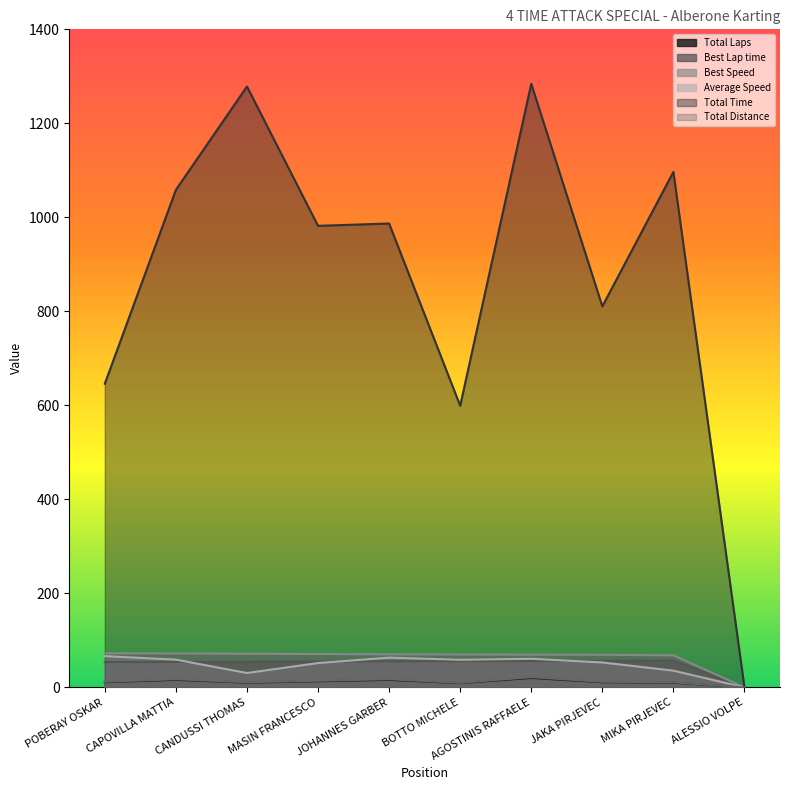

What are all the series names shown in the legend?

Total Laps, Best Lap time, Best Speed, Average Speed, Total Time, Total Distance